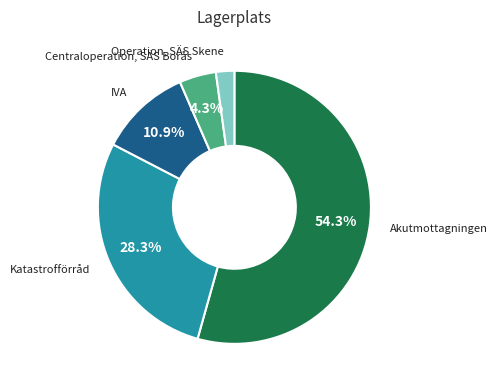

True or false: Centraloperation, SÄS Borås accounts for 4% of the total.

True